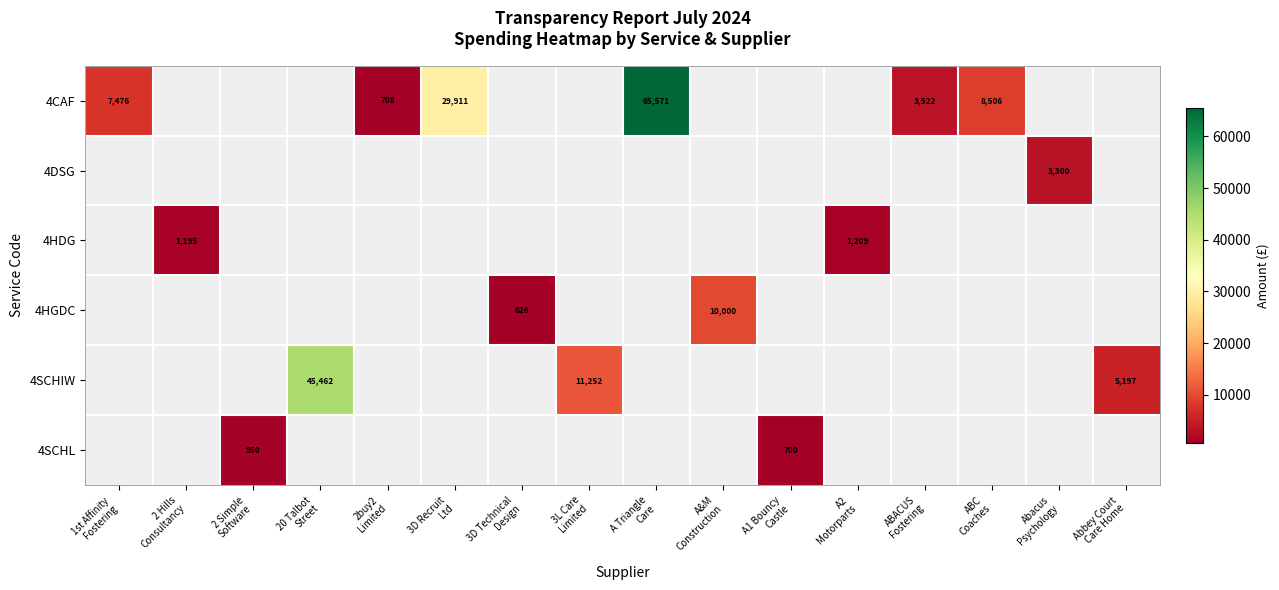

How many distinct data groups are displayed?

6